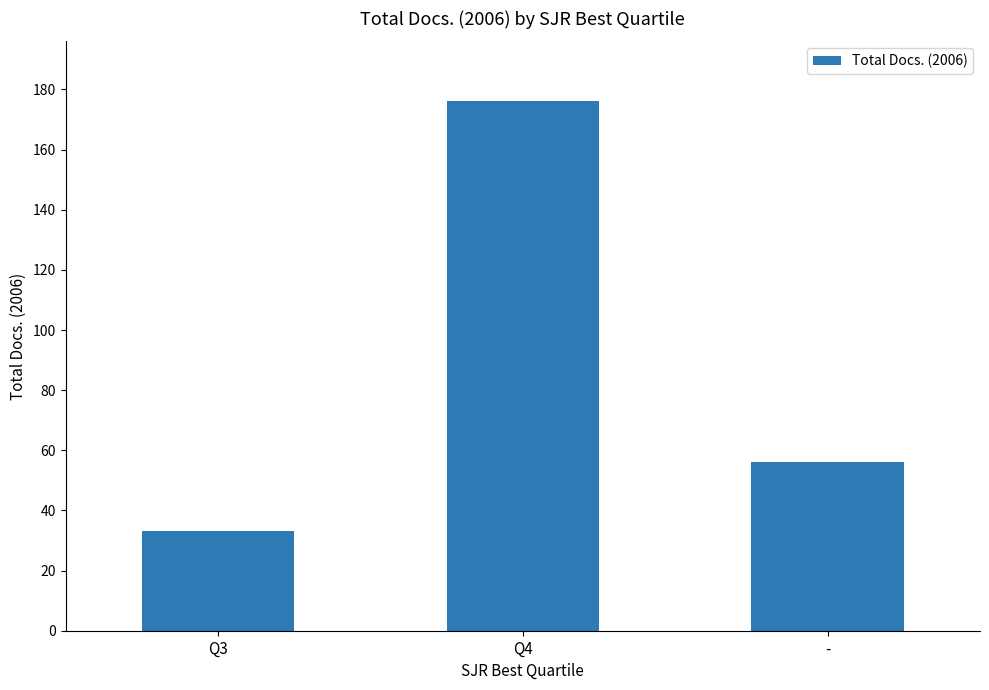

At which category does the chart reach its minimum across all series?

Q3